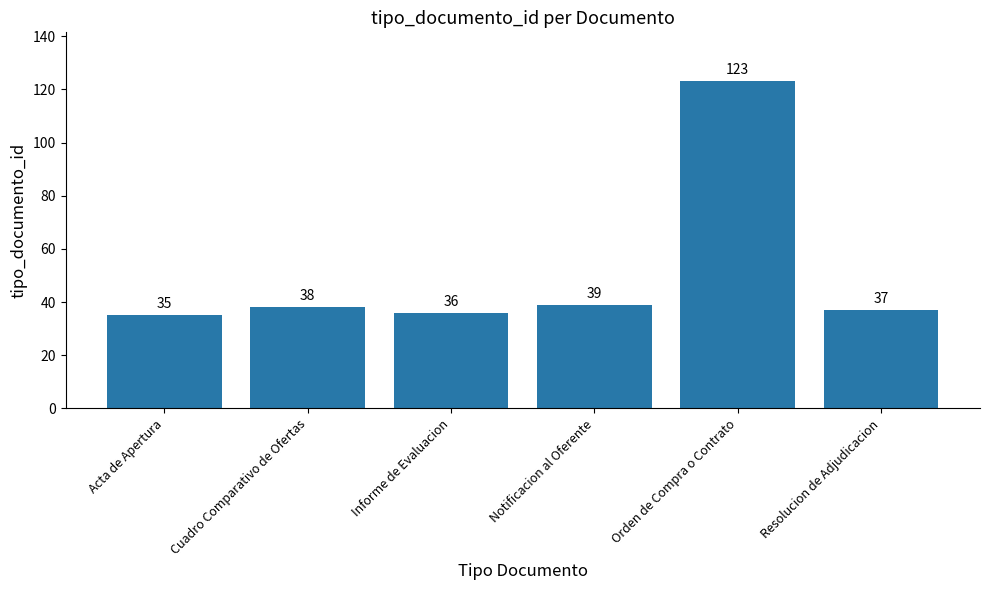

Which category has the highest value across all series?

Orden de Compra o Contrato